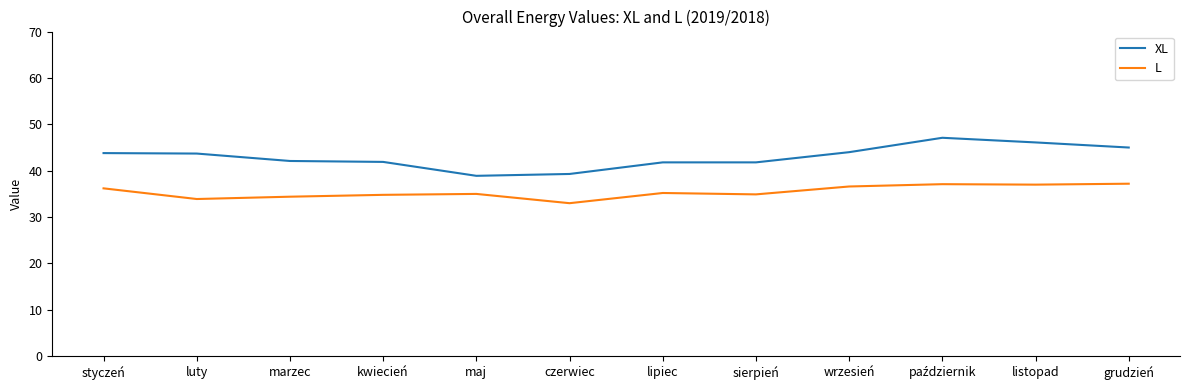

What is the sum of the XL values at czerwiec and maj?

78.2